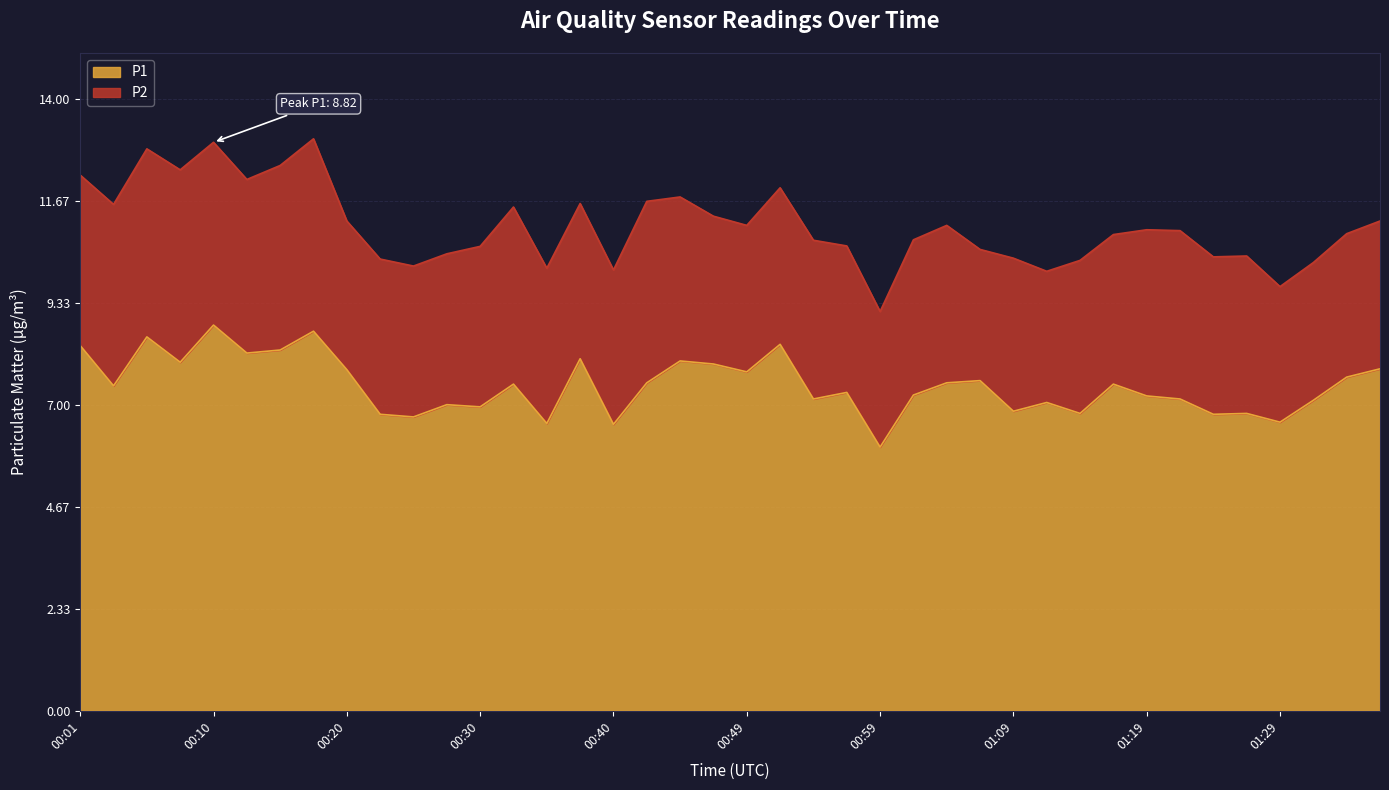

Read the value at 00:47.

7.9